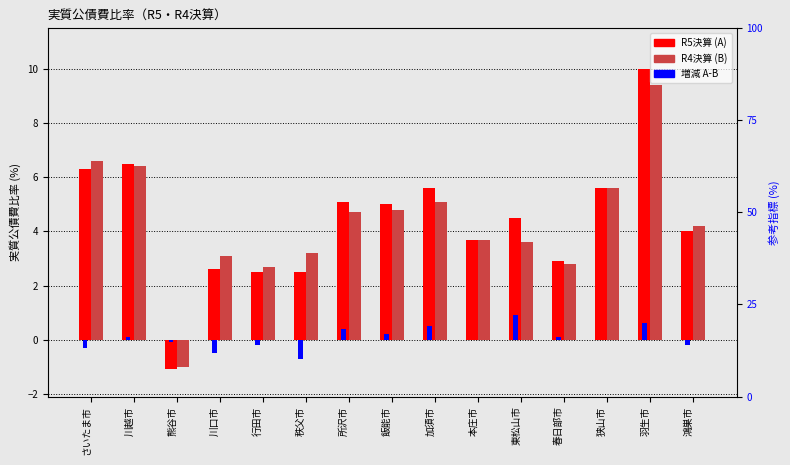

What is the total value across all series at 行田市?

5.0